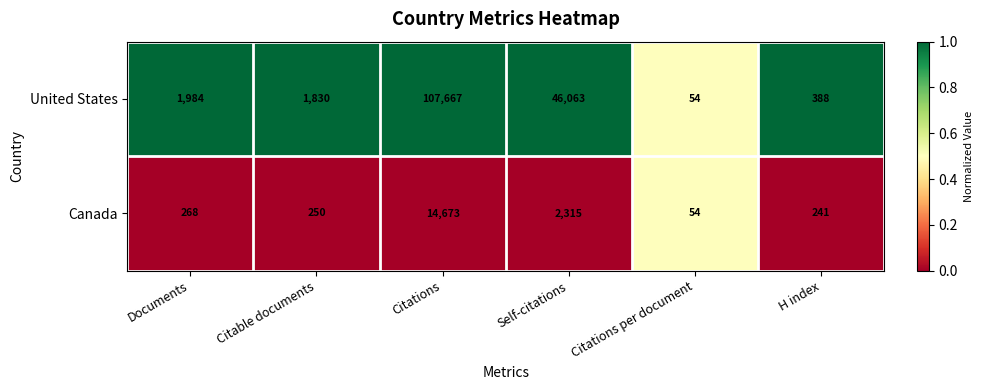

Reading left to right, transcribe all the data shown in this chart.

United States: Documents=1984	Citable documents=1830	Citations=107667	Self-citations=46063	Citations per document=54	H index=388
Canada: Documents=268	Citable documents=250	Citations=14673	Self-citations=2315	Citations per document=54	H index=241